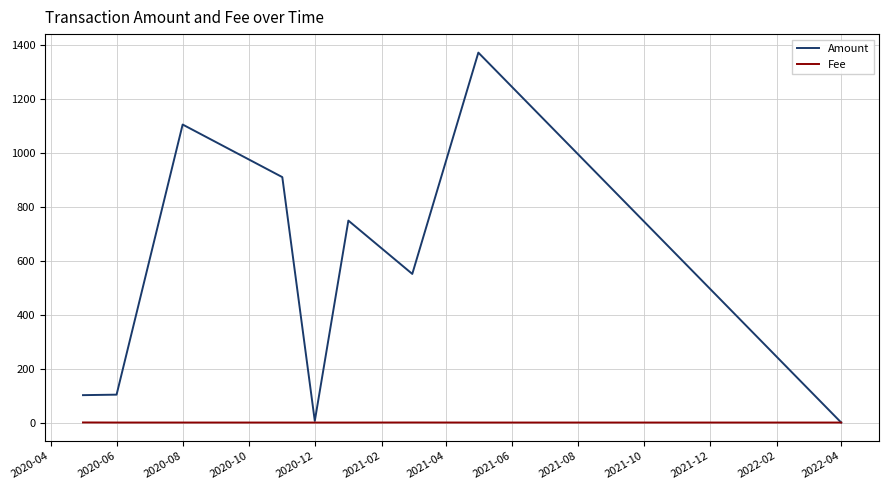

How many data points in Amount are above 550?

5